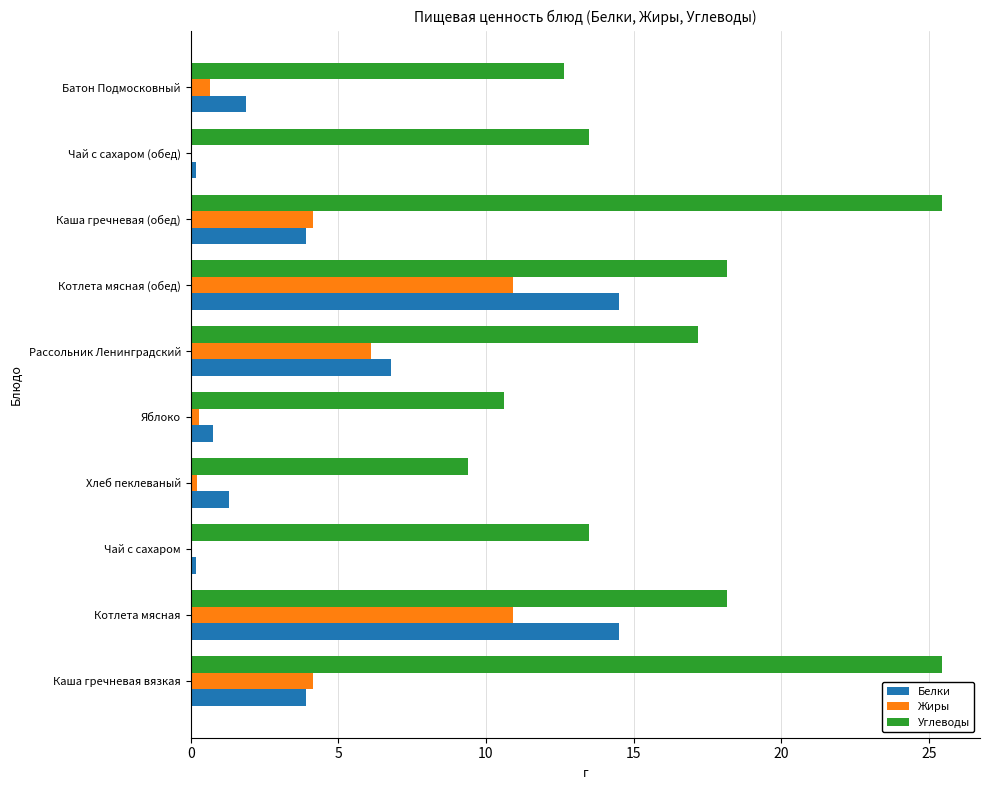

The value of Белки at Хлеб пеклеваный is 1.3. True or false?

True